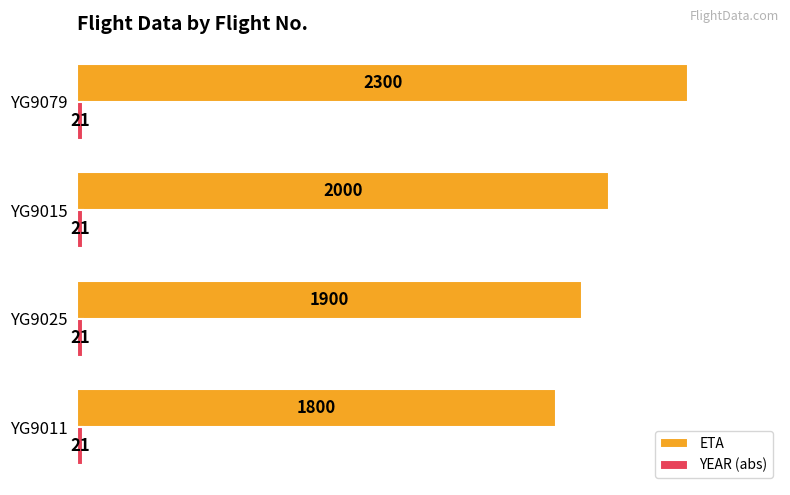

Which series has the largest range (max minus min)?

ETA